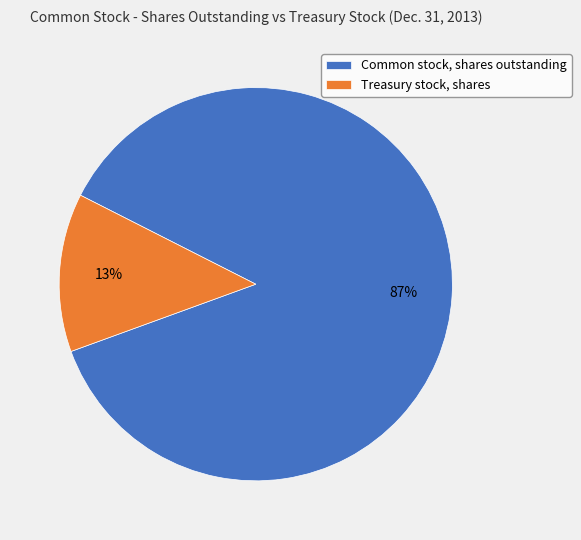

Rank the categories by value from lowest to highest.

Treasury stock, shares, Common stock, shares outstanding